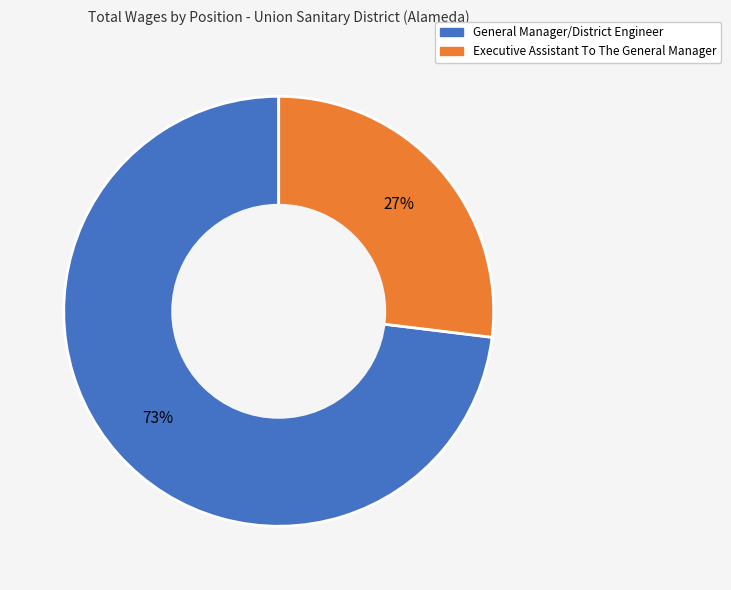

To the nearest percent, what is the difference between the largest and smallest slice percentages?

46%